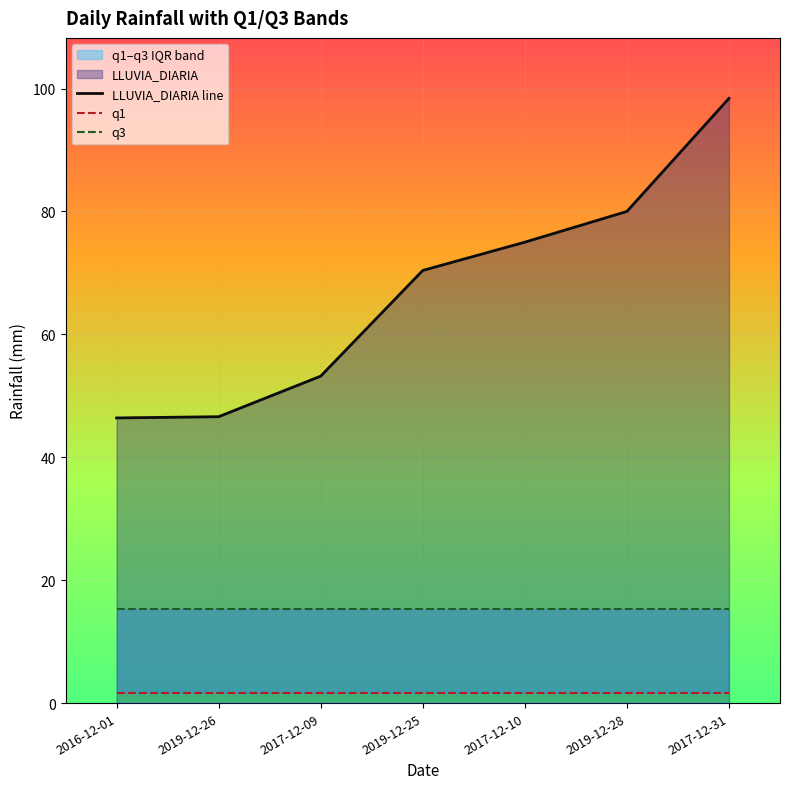

Where is LLUVIA_DIARIA line nearest to the value 72?

2019-12-25